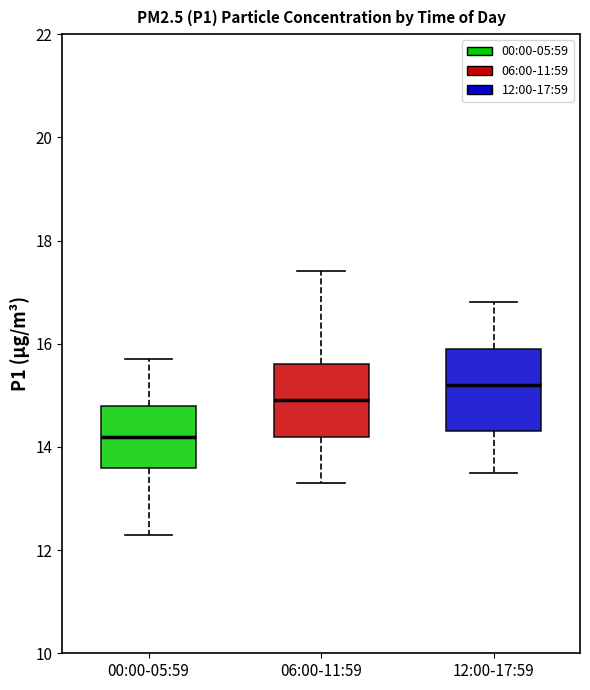

Which box's median line is the lowest?

00:00-05:59